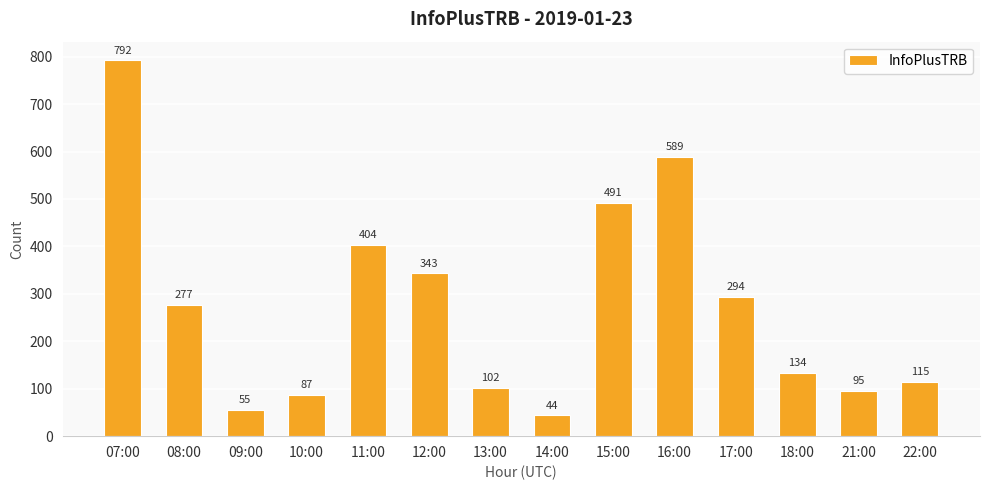

What is the label of the 3rd bar from the left?

09:00